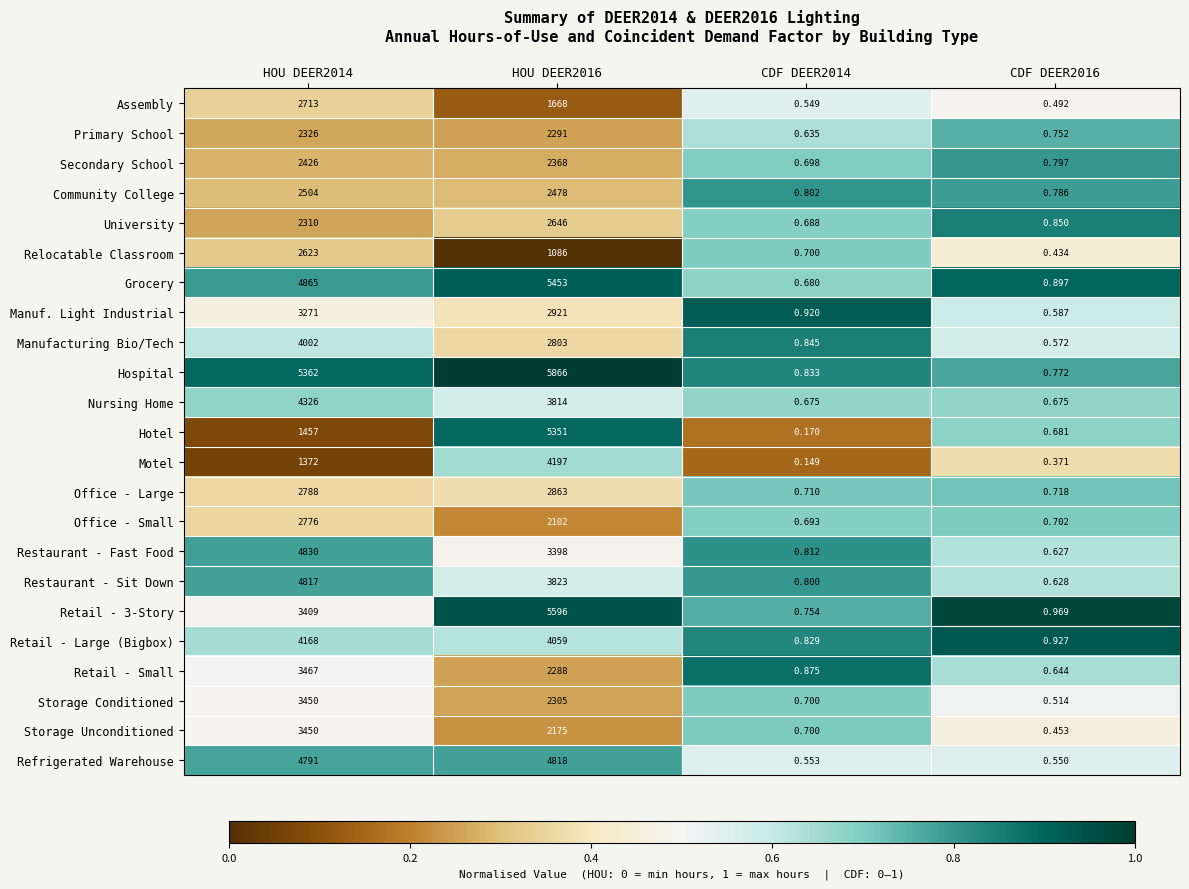

Which series has the largest total across all categories?

Hospital